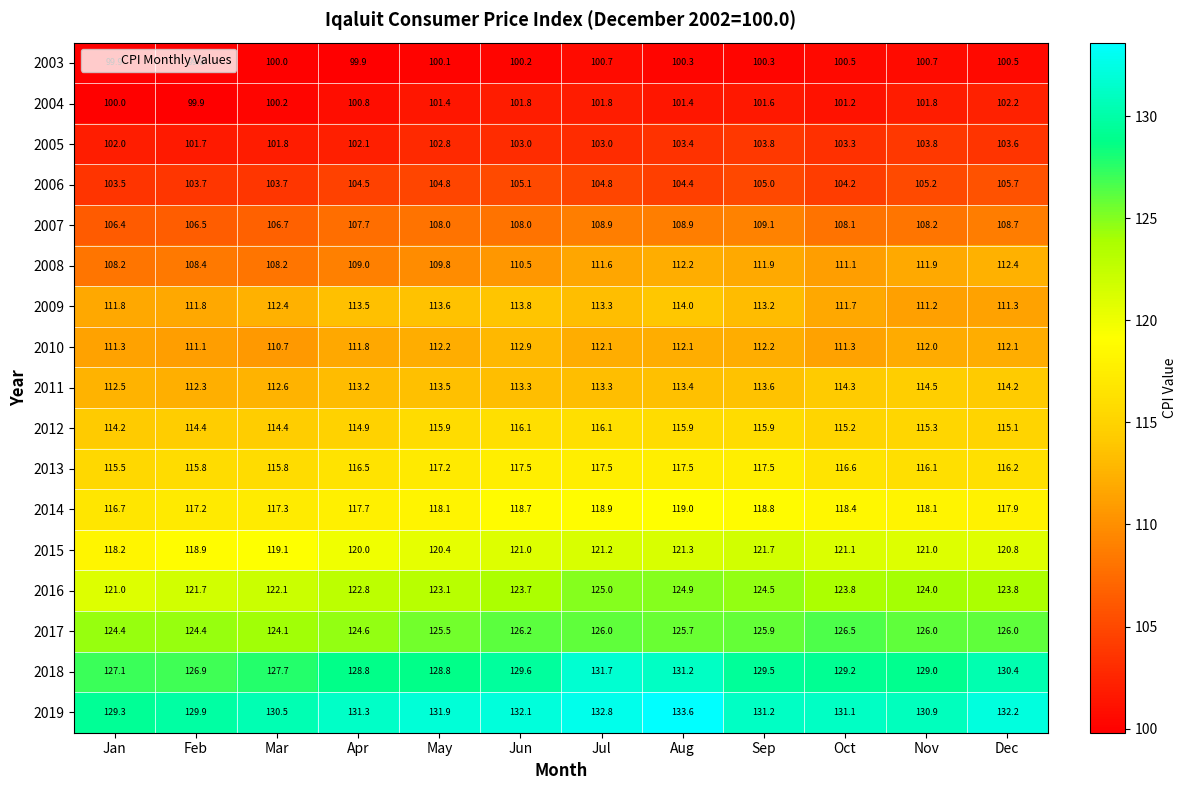

What is the maximum value shown in the chart?

133.6